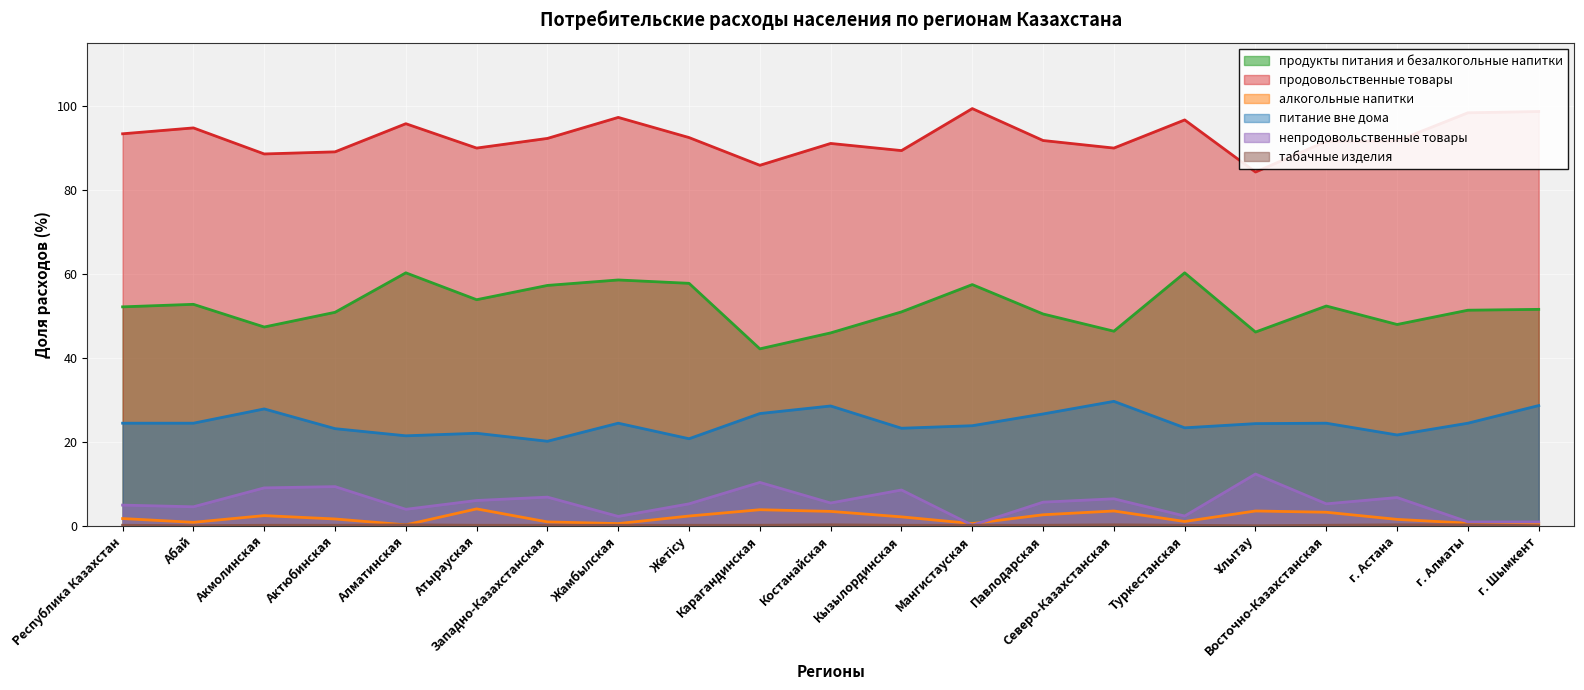

How many lines are shown in the chart?

6